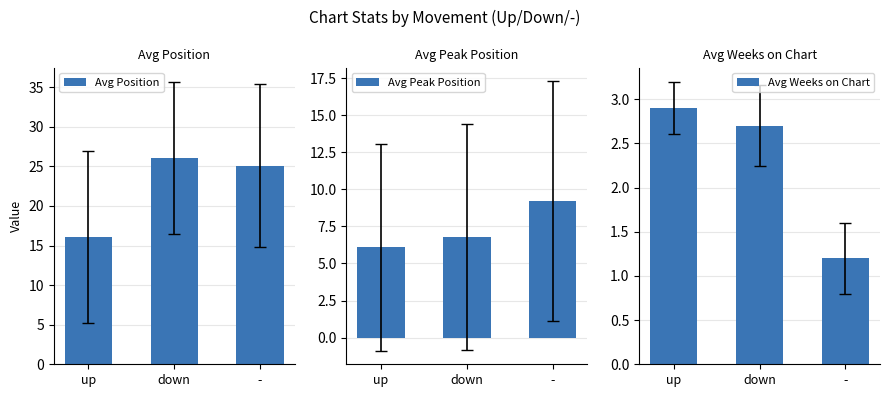

Rank the series by their maximum value, from highest to lowest.

Avg Position, Avg Peak Position, Avg Weeks on Chart